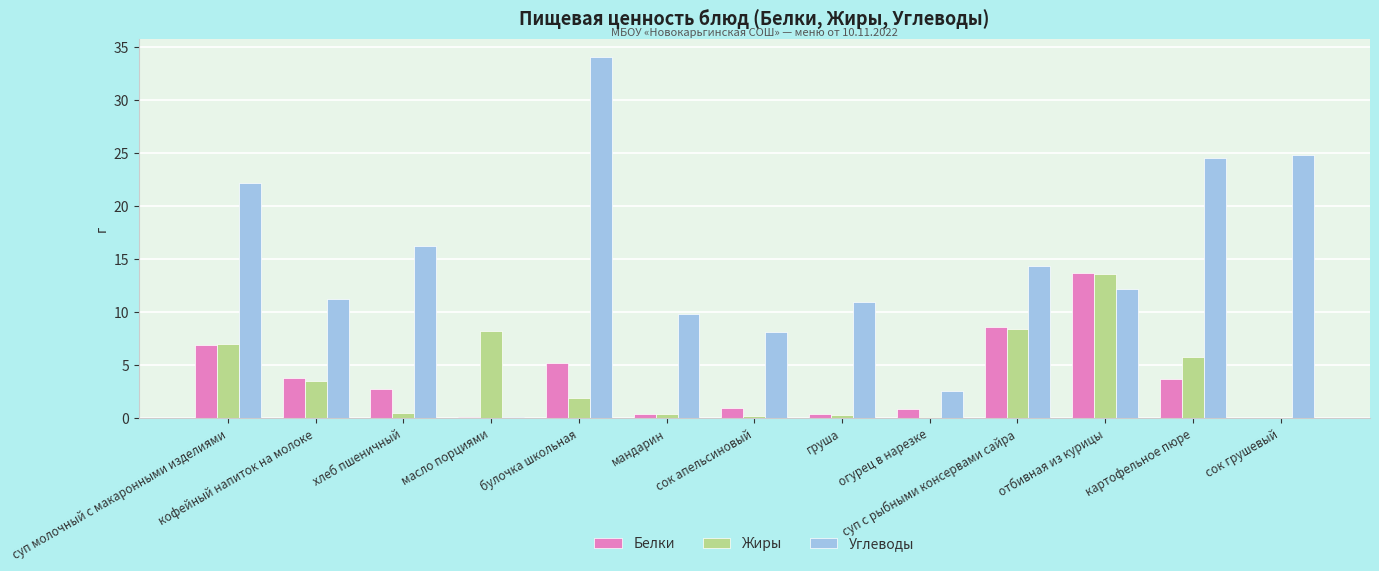

Which series has the largest total across all categories?

Углеводы